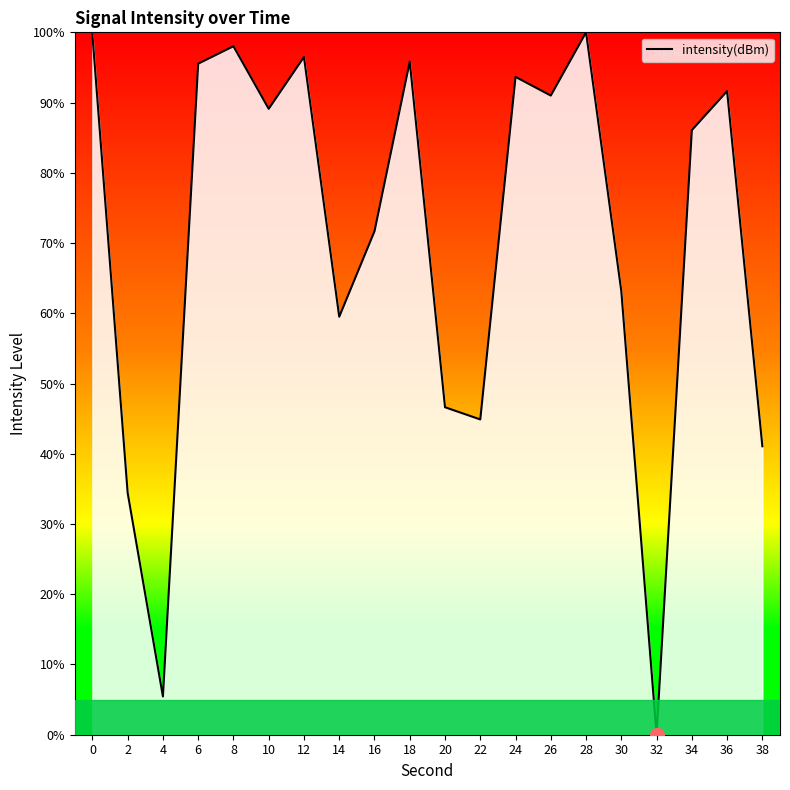

What is the maximum value shown in the chart?

100.0